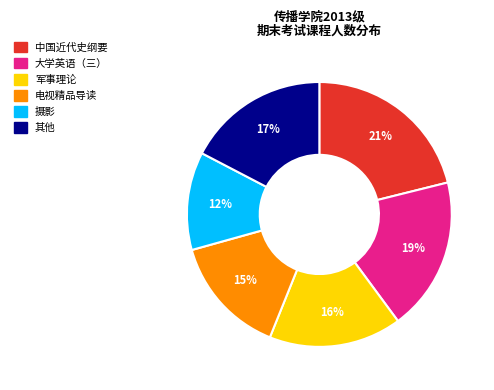

Is there any slice that represents more than half of the pie?

No